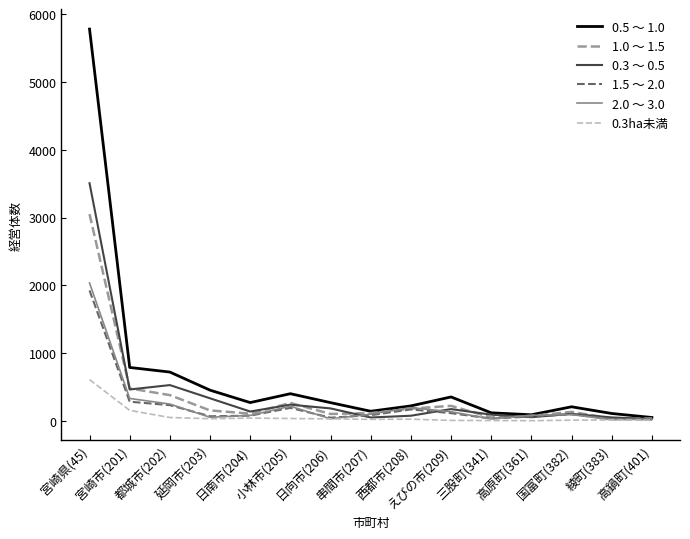

How many interior local peaks does the 2.0 ～ 3.0 series have?

3